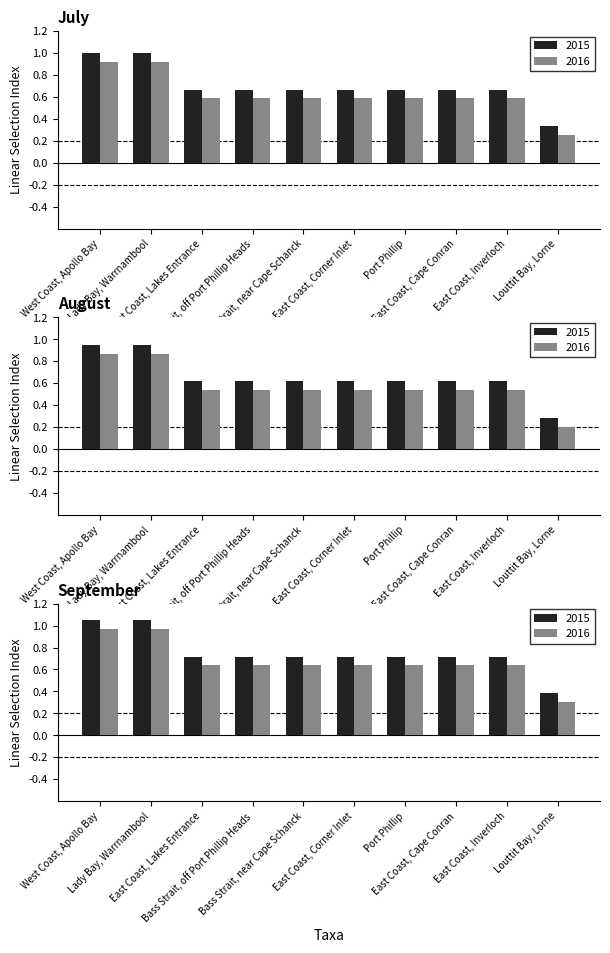

What is the label of the 4th bar from the left?

Bass Strait, off Port Phillip Heads